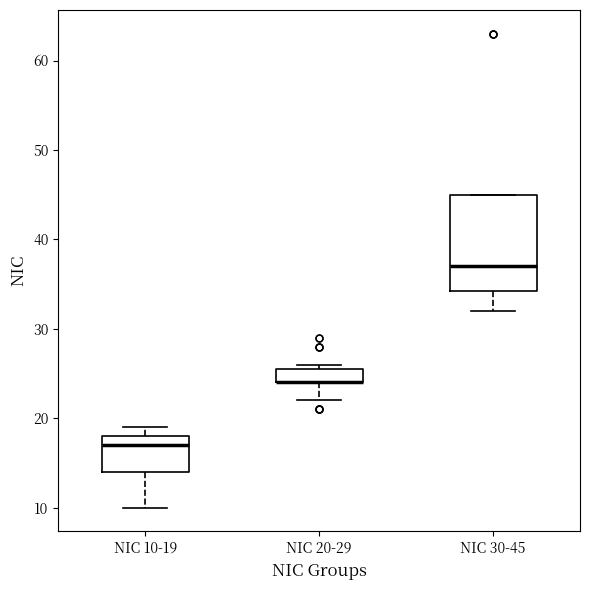

Reading left to right, read every box against the y-axis: the position of its median line, the range the box covers, and the ends of its whiskers. The values are not printed on the chart, so give them approximately, as read against the axis.

NIC 10-19: median 17, box 14 to 18, whiskers 10 to 19
NIC 20-29: median 24 (drawn on the box's lower edge), box 24 to 26, whiskers 22 to 26 (just above the box's upper edge)
NIC 30-45: median 37, box 34 to 45, whiskers 32 to 45